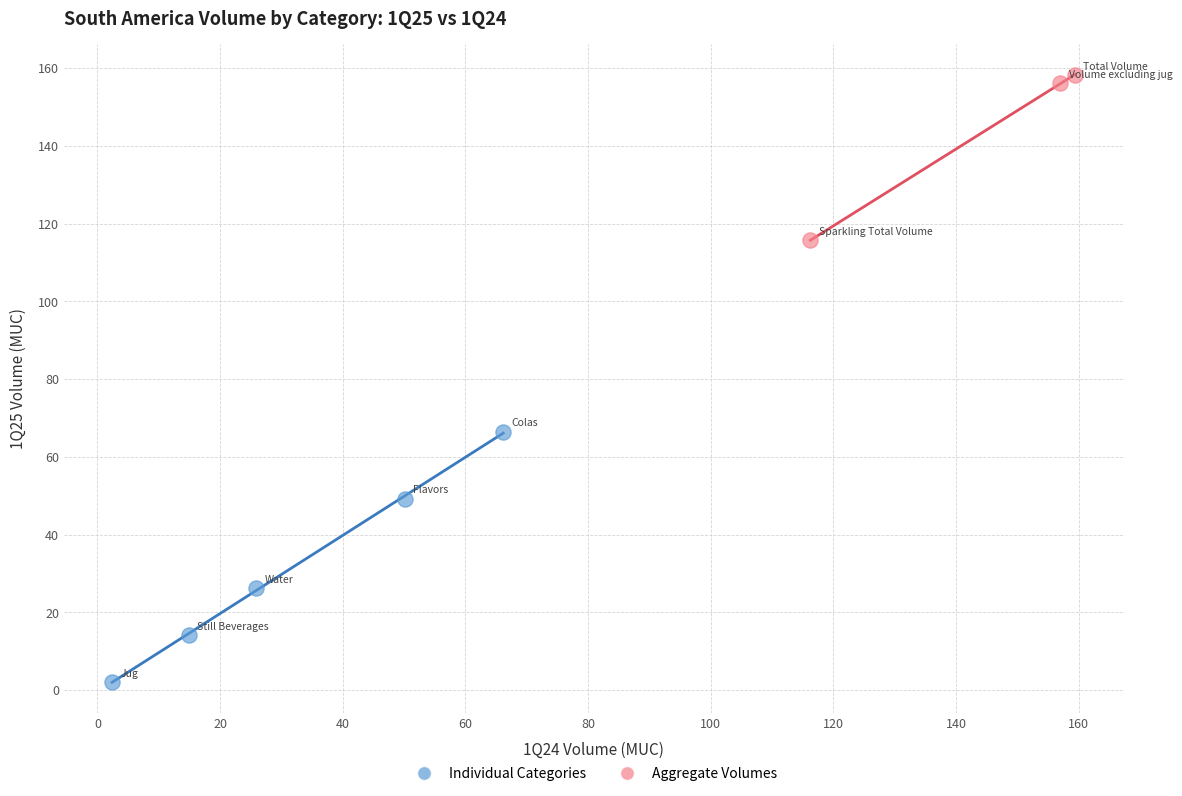

Which series has the largest Y range (max minus min)?

Individual Categories